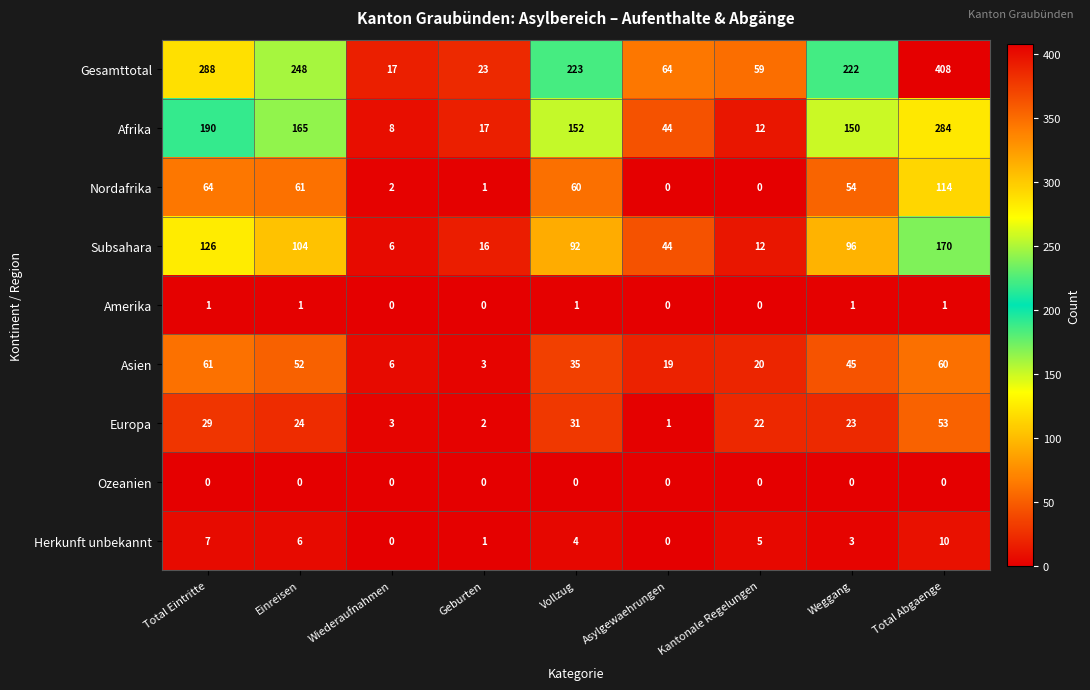

At which category does the chart reach its peak across all series?

Total Abgaenge